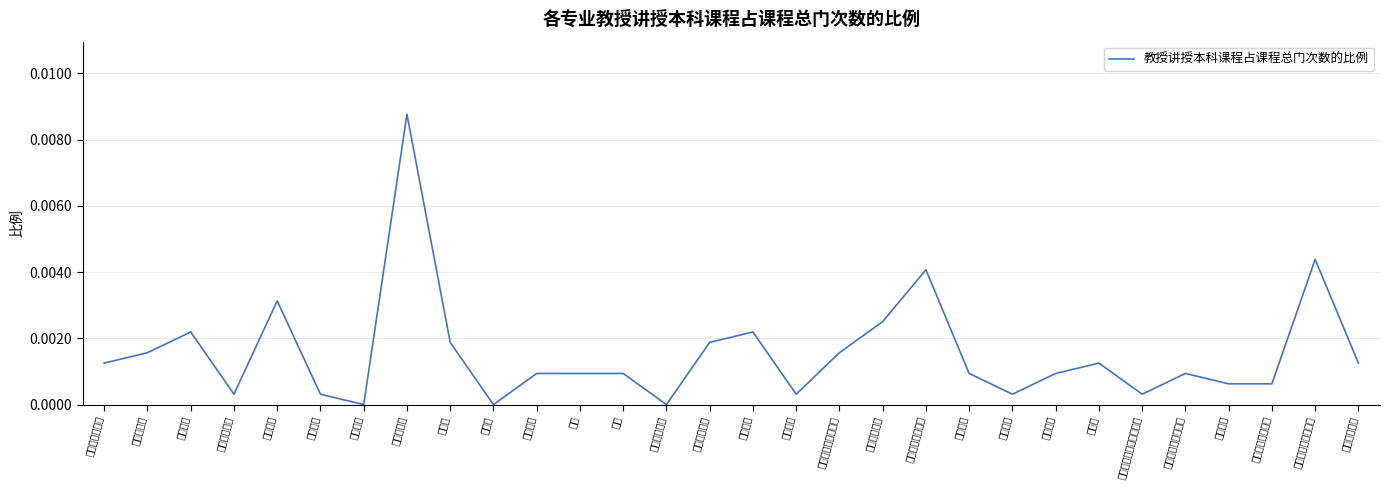

How many lines are shown in the chart?

1